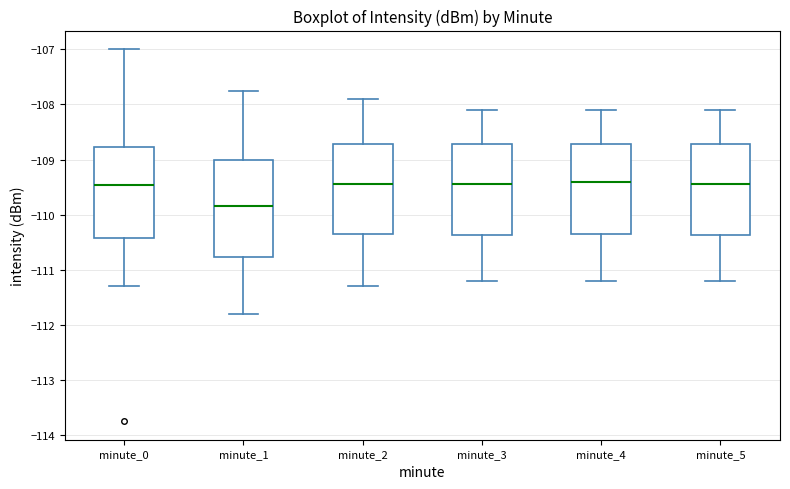

Where does the upper whisker of the box for minute_5 end on the y-axis? The values are not printed on the chart, so give them approximately, as read against the axis.

-108.1